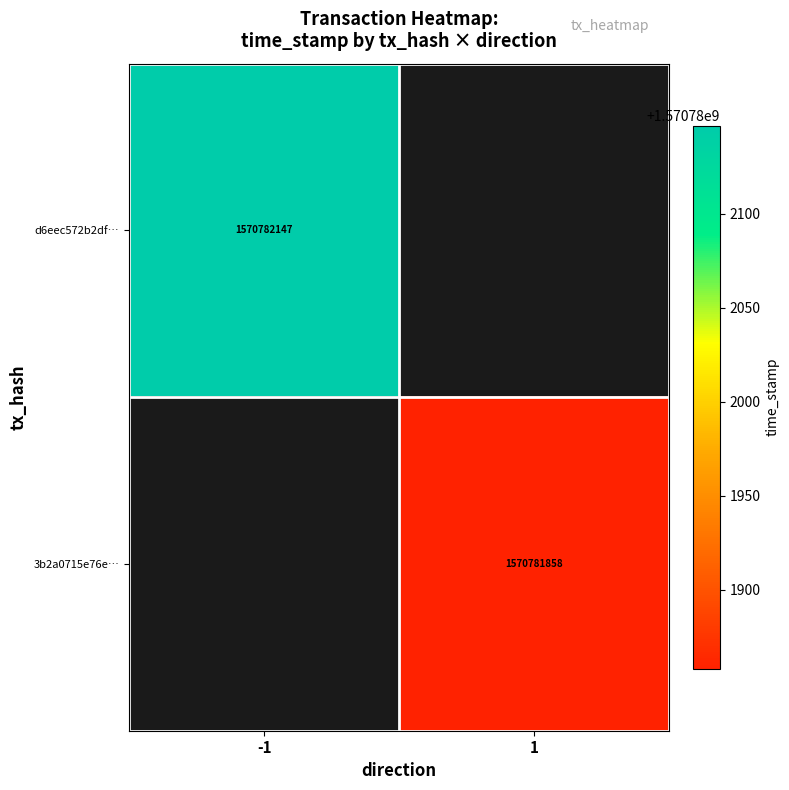

How many distinct data groups are displayed?

2